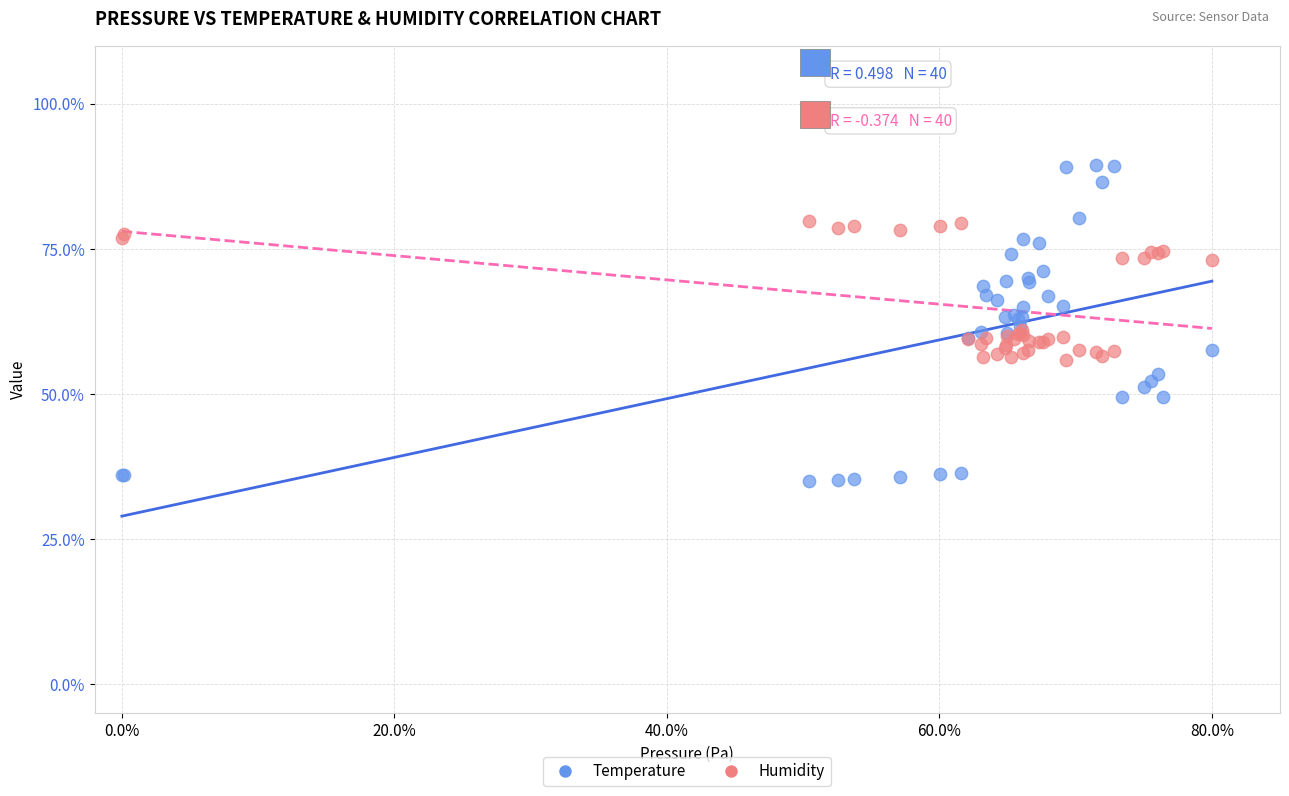

Which series contains the highest Y value?

Temperature